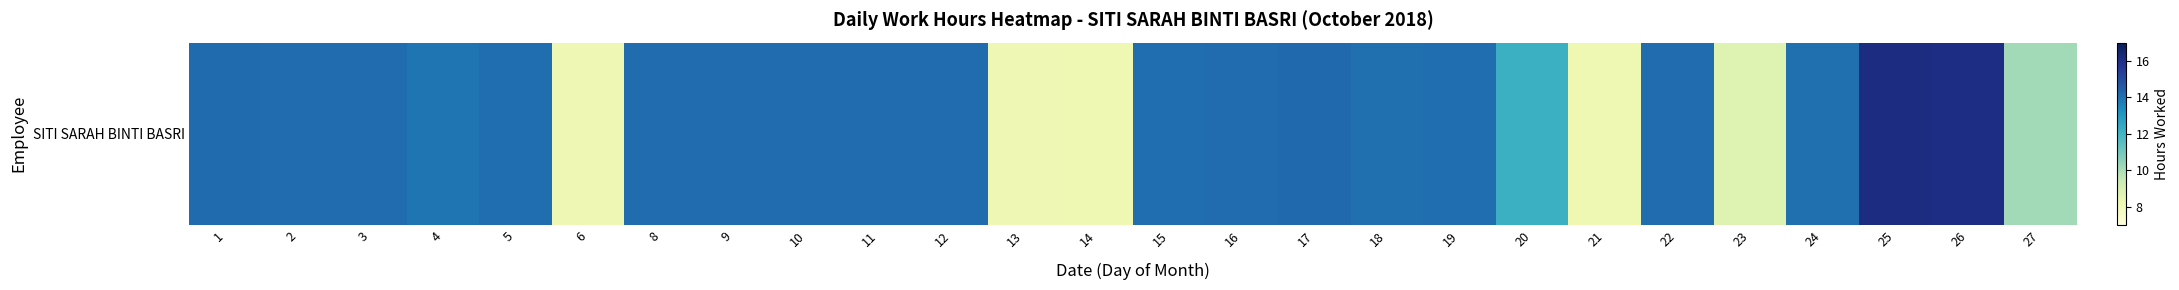

What is the difference between the maximum and second lowest values?

8.0